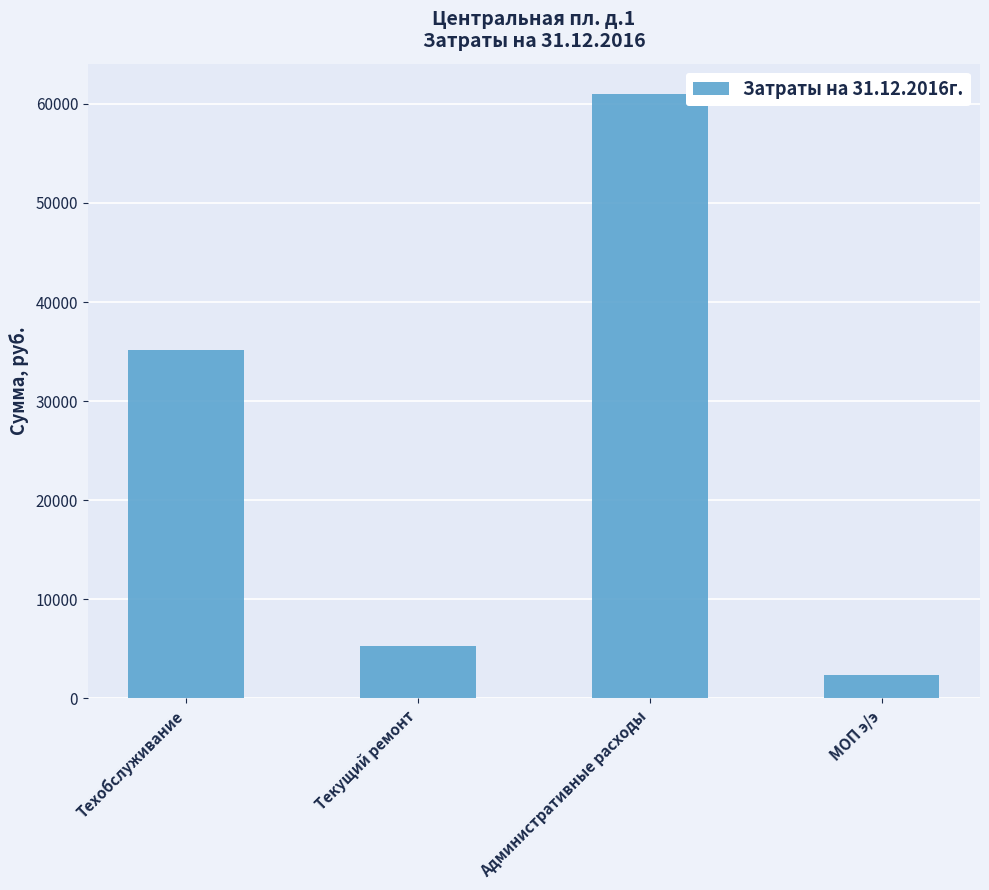

Reading left to right, list all the values displayed in this chart.

Техобслуживание=35154.6	Текущий ремонт=5251.3	Административные расходы=61000.0	МОП э/э=2321.2